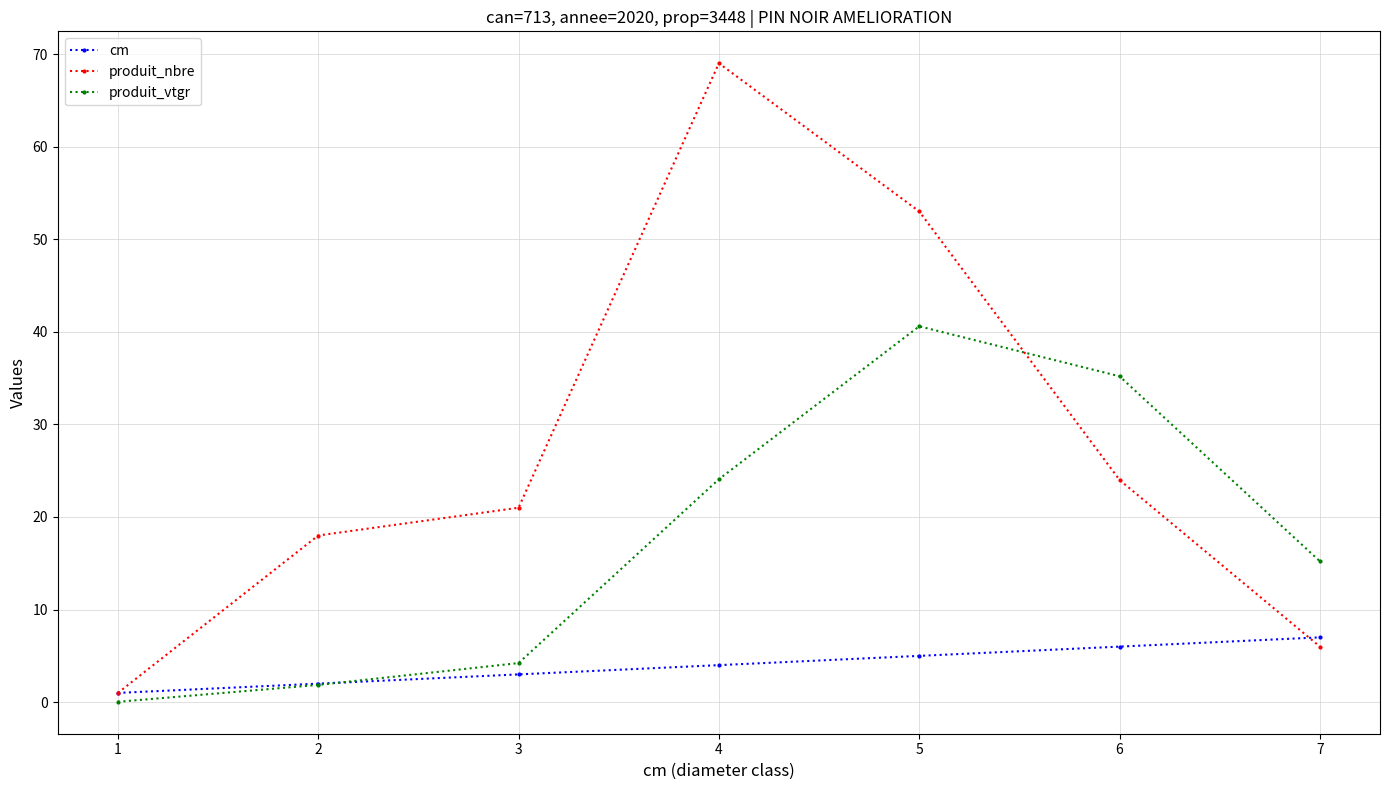

True or false: cm has more than 0 interior local peaks.

False